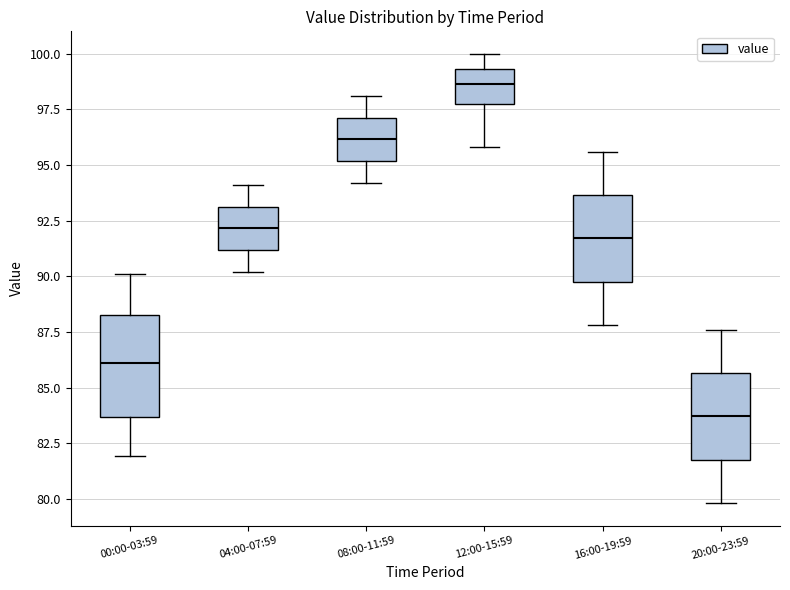

Where does the median line of the box for 12:00-15:59 sit on the y-axis? The values are not printed on the chart, so give them approximately, as read against the axis.

98.5